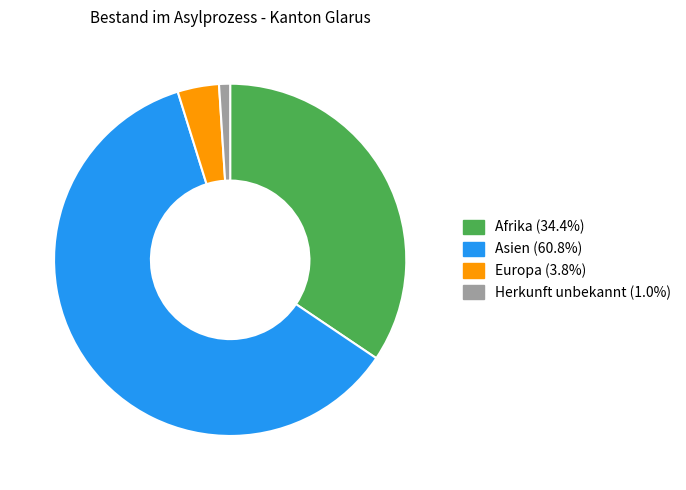

Is there a majority slice in this chart?

Yes